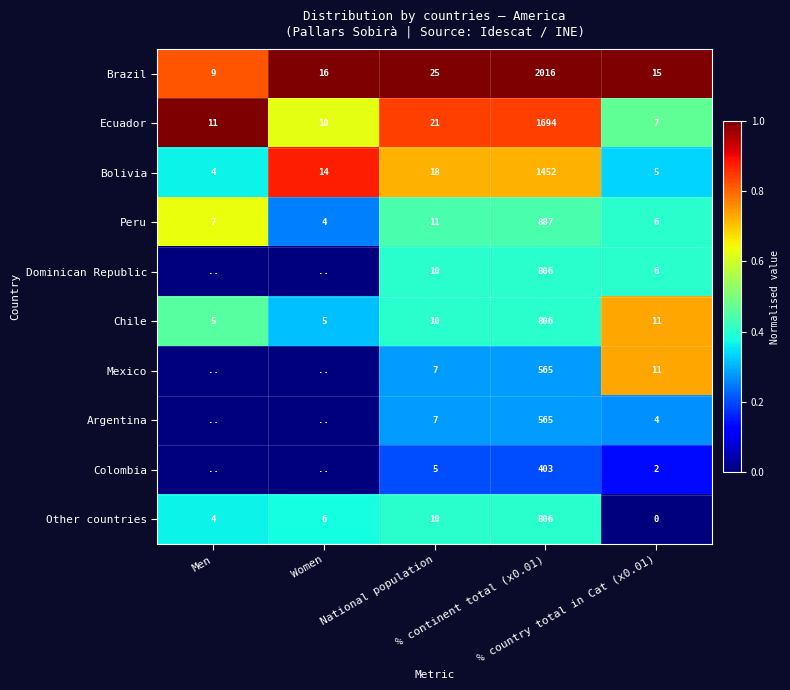

What is the sum of all Peru values?

915